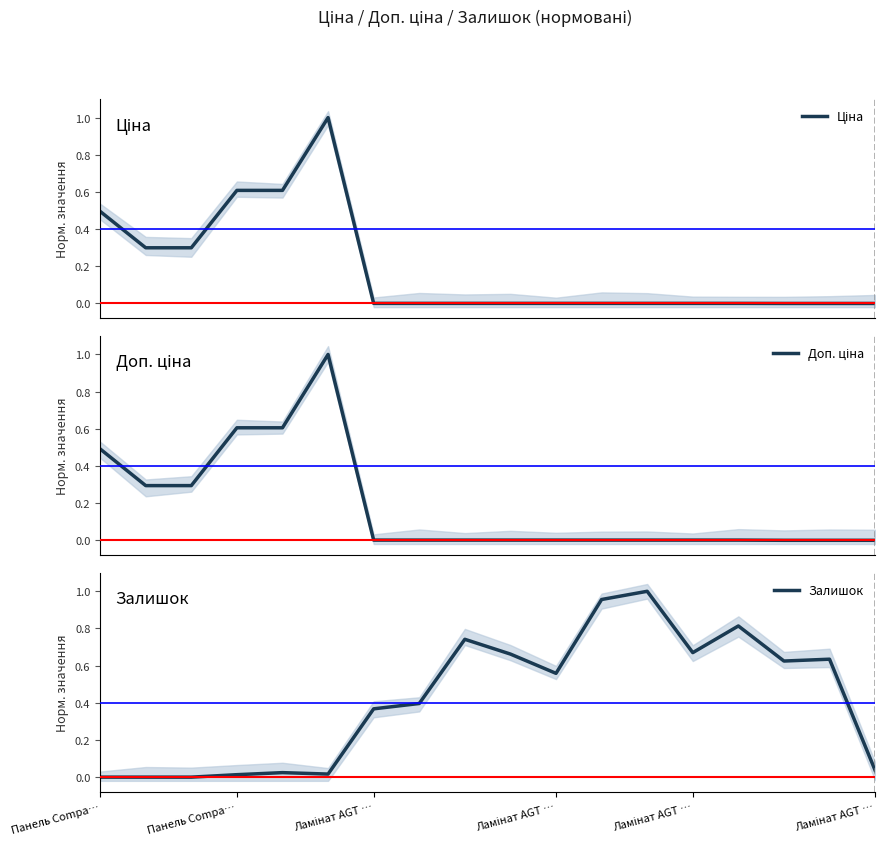

Reading left to right, transcribe all the data shown in this chart.

Ціна: 0.5	0.3	0.3	0.6	0.6	1.0	0.0	0.0	0.0	0.0	0.0	0.0	0.0	0.0	0.0	0.0	0.0	0.0
Доп. ціна: 0.5	0.3	0.3	0.6	0.6	1.0	0.0	0.0	0.0	0.0	0.0	0.0	0.0	0.0	0.0	0.0	0.0	0.0
Залишок: 0.0	0.0	0.0	0.0	0.0	0.0	0.4	0.4	0.7	0.7	0.6	1.0	1.0	0.7	0.8	0.6	0.6	0.0